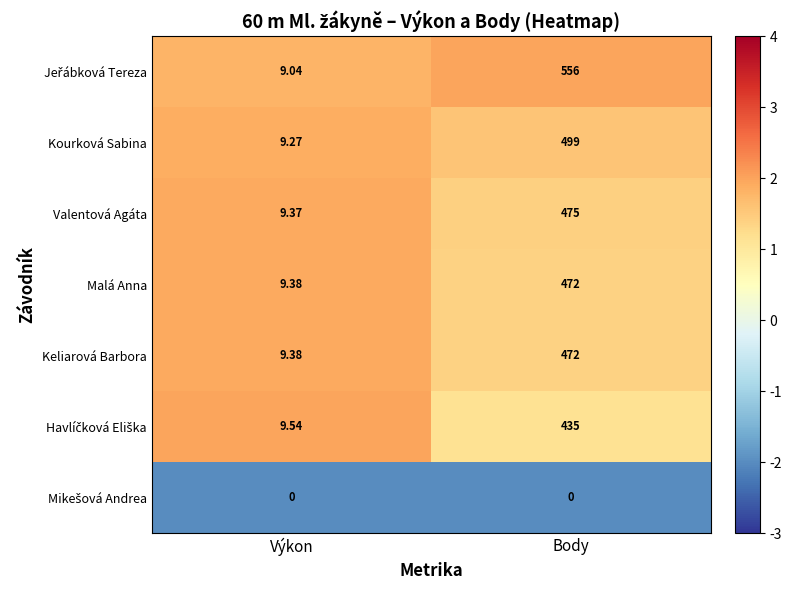

At which category is the sum across all series the highest?

Body